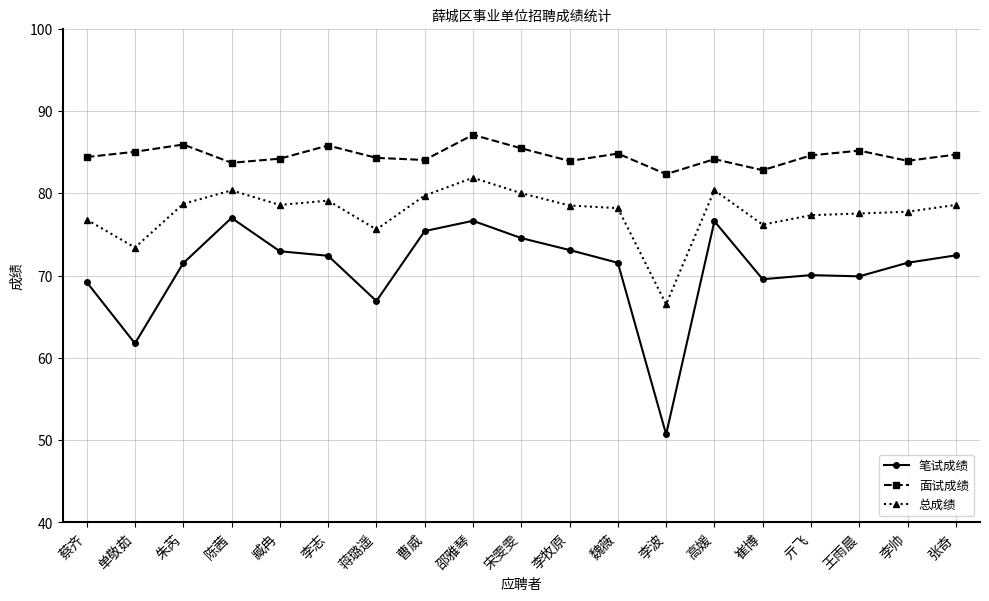

Is it true that 笔试成绩 equals 71.5 at 朱芮?

True